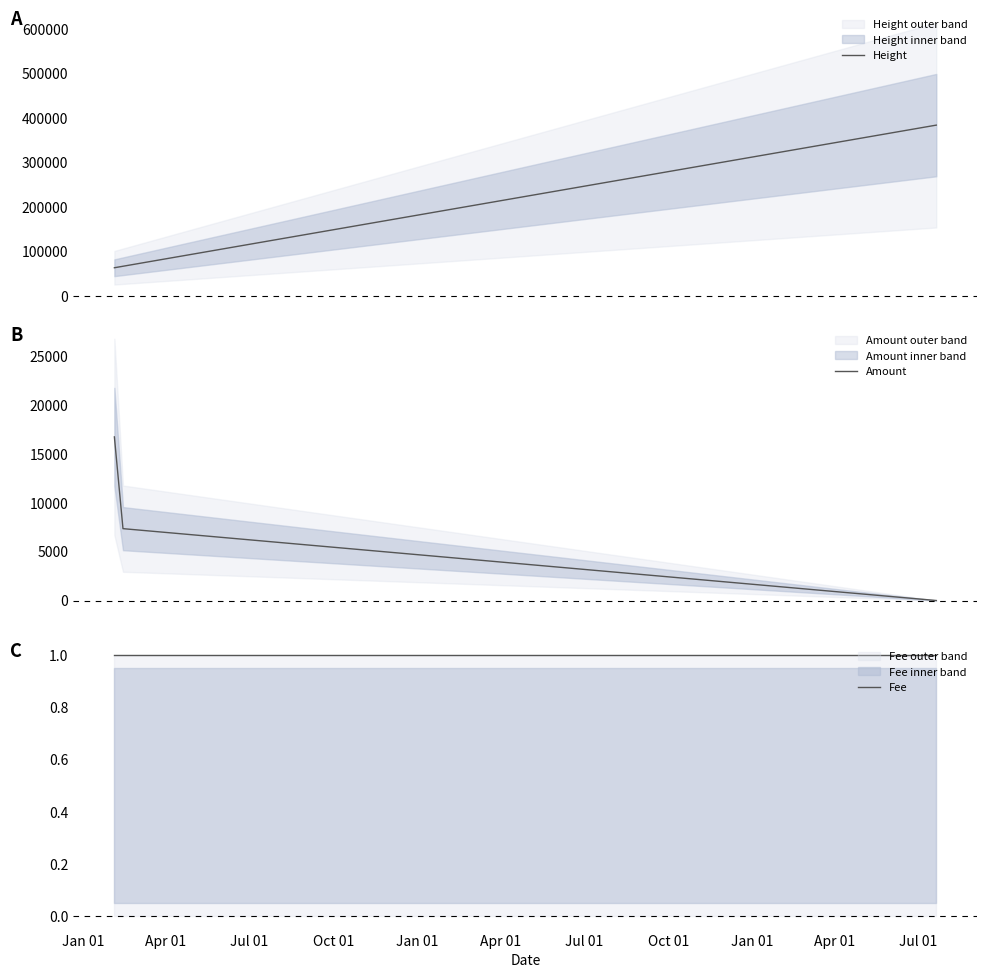

What is the minimum value for Height?

62960